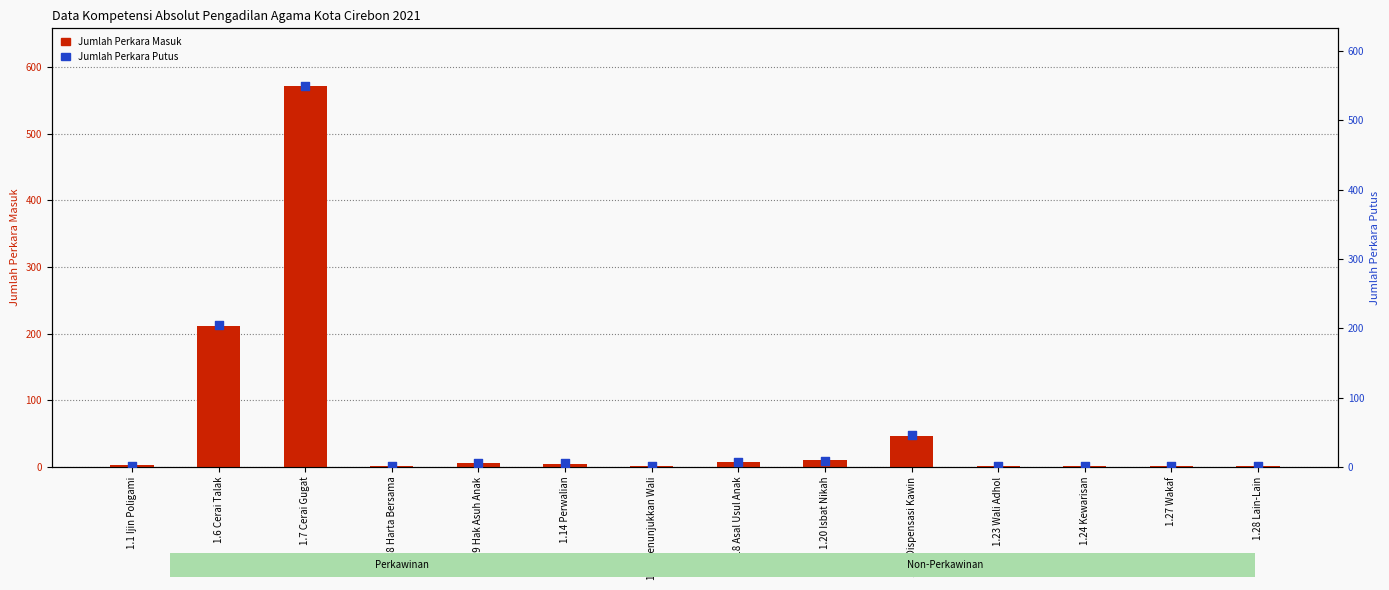

Is the value of Jumlah Perkara Putus at 1.6 Cerai Talak greater than the value of Jumlah Perkara Masuk at 1.14 Perwalian?

Yes